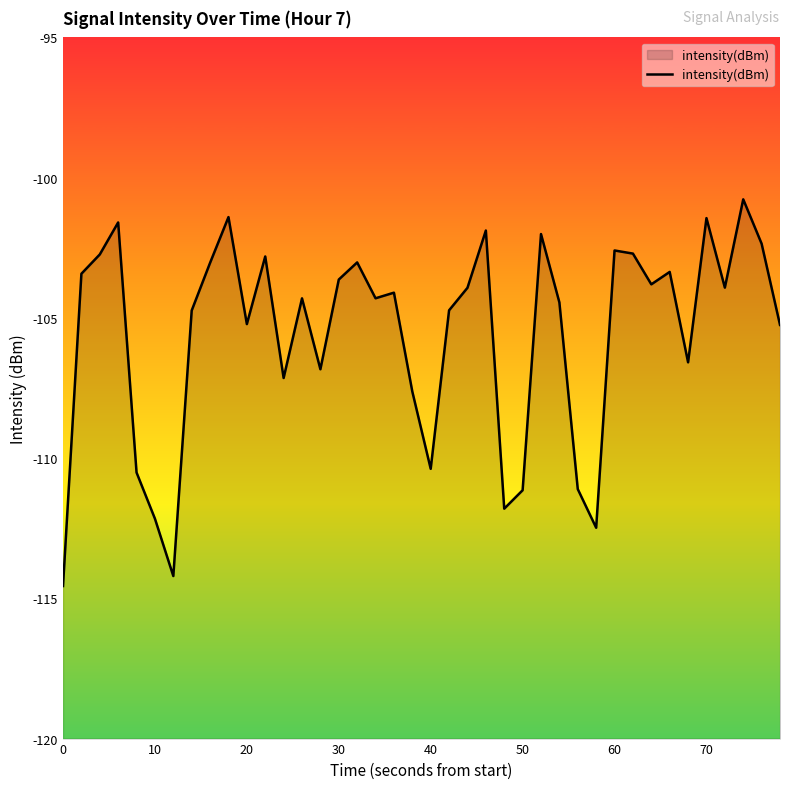

What is the difference between the maximum and minimum values?

13.8